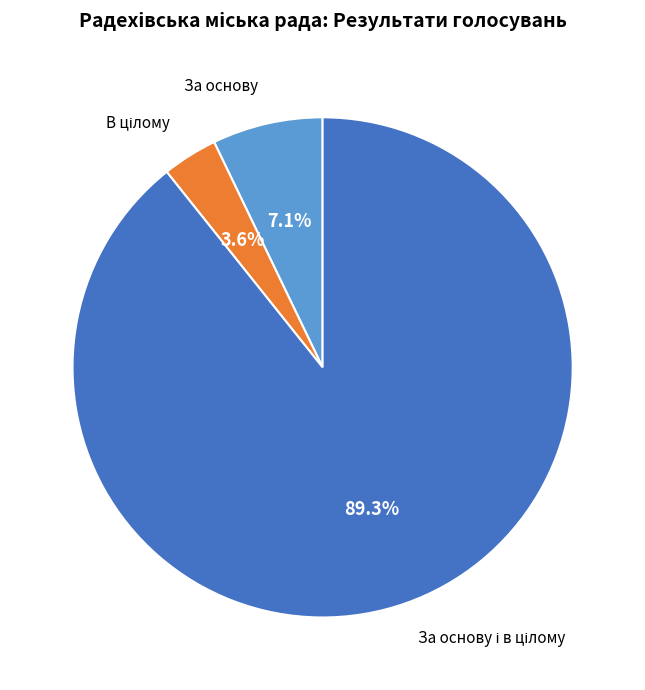

Is there a majority slice in this chart?

Yes